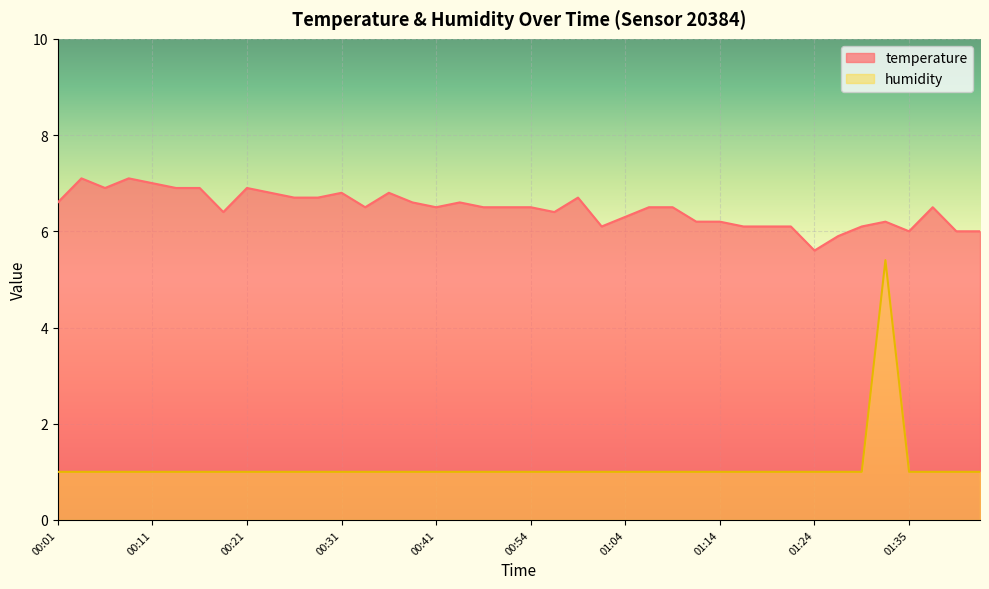

What is the lowest value of the temperature series?

5.6